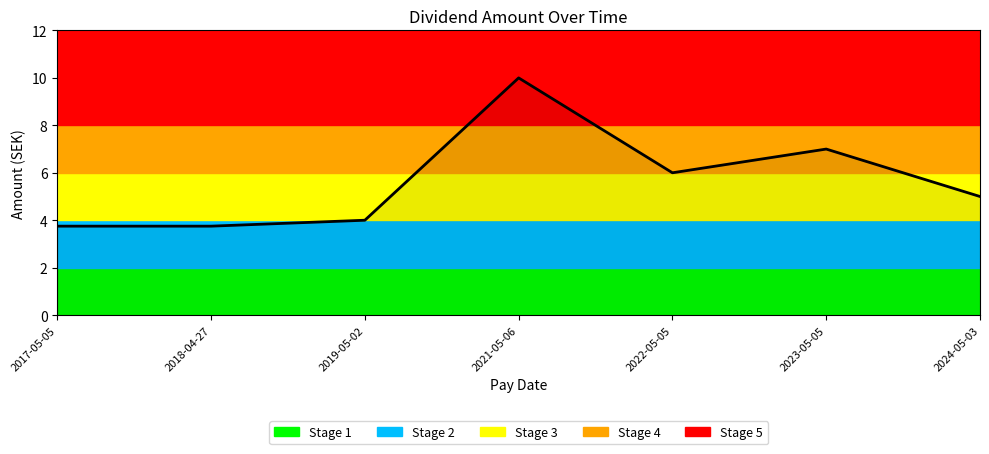

List the labels in order of value, smallest first.

2017-05-05, 2018-04-27, 2019-05-02, 2024-05-03, 2022-05-05, 2023-05-05, 2021-05-06